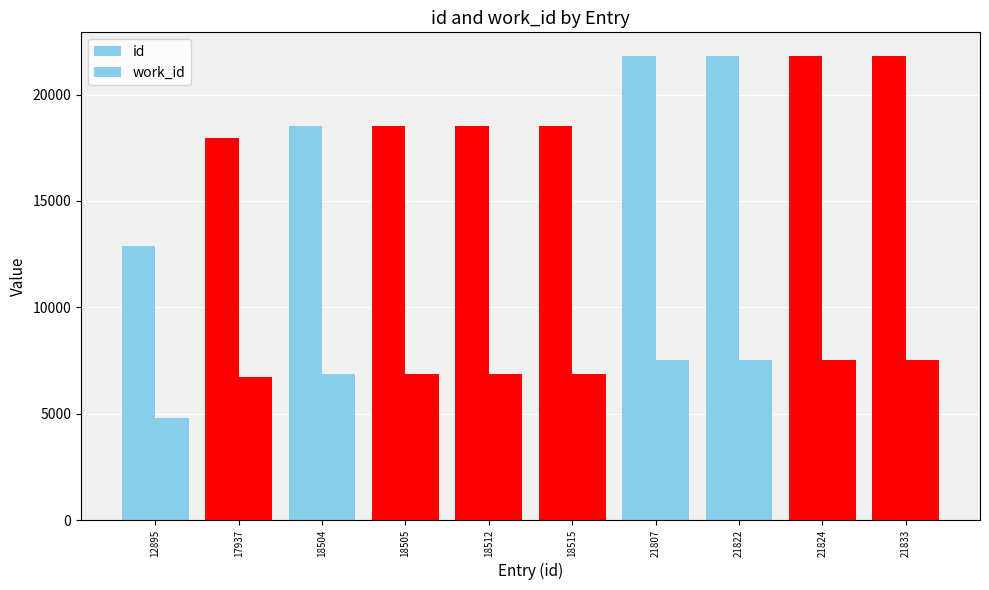

Reading right to left, extract all data points from this chart.

id: 21833=21833	21824=21824	21822=21822	21807=21807	18515=18515	18512=18512	18505=18505	18504=18504	17937=17937	12895=12895
work_id: 21833=7547	21824=7547	21822=7547	21807=7547	18515=6883	18512=6882	18505=6879	18504=6879	17937=6735	12895=4812